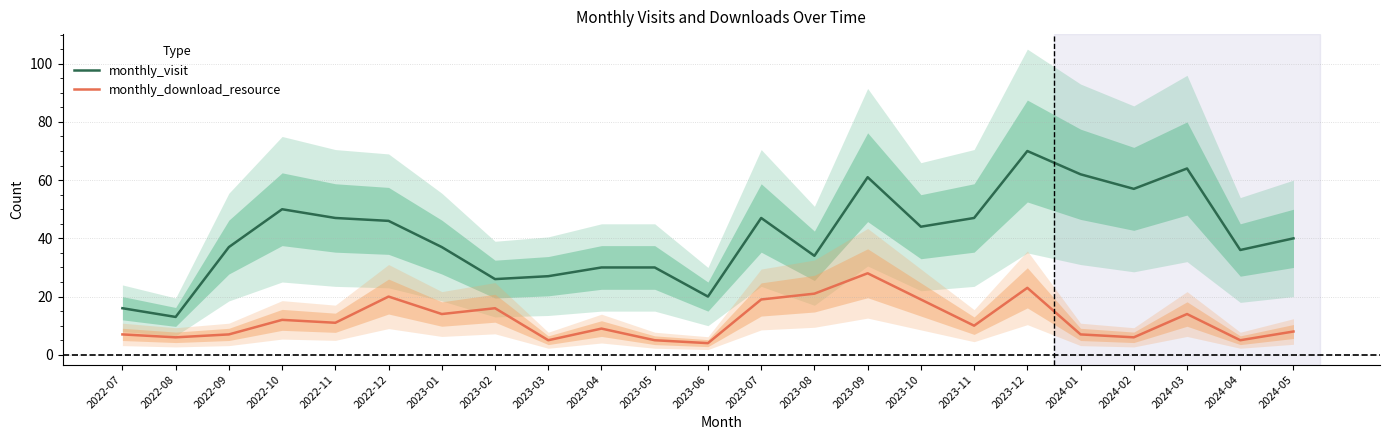

Does the chart display data point markers on the line(s)?

No